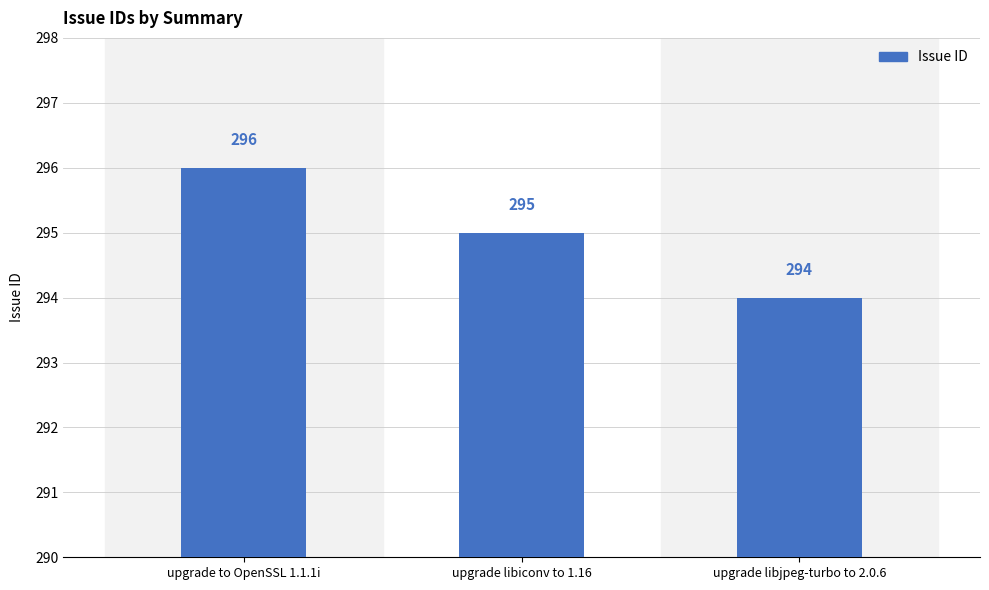

What is the minimum value shown in the chart?

294